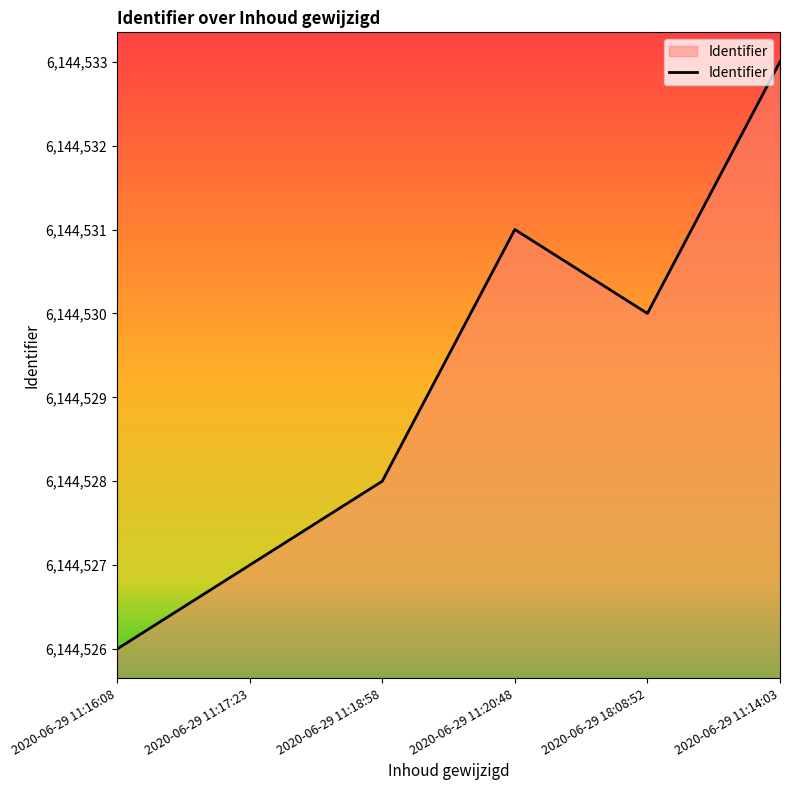

What is the sum of the values at 2020-06-29 11:16:08 and 2020-06-29 11:14:03?

12289059